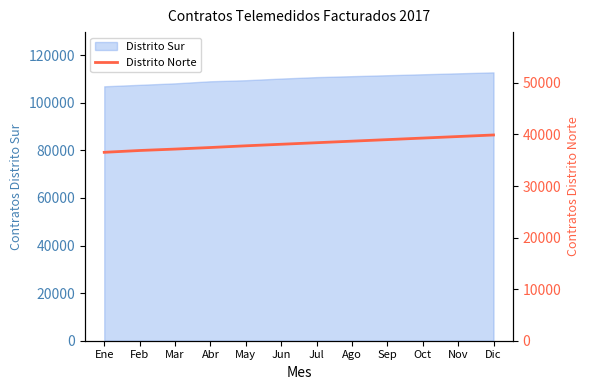

What is the label of the 9th point from the right?

Abr